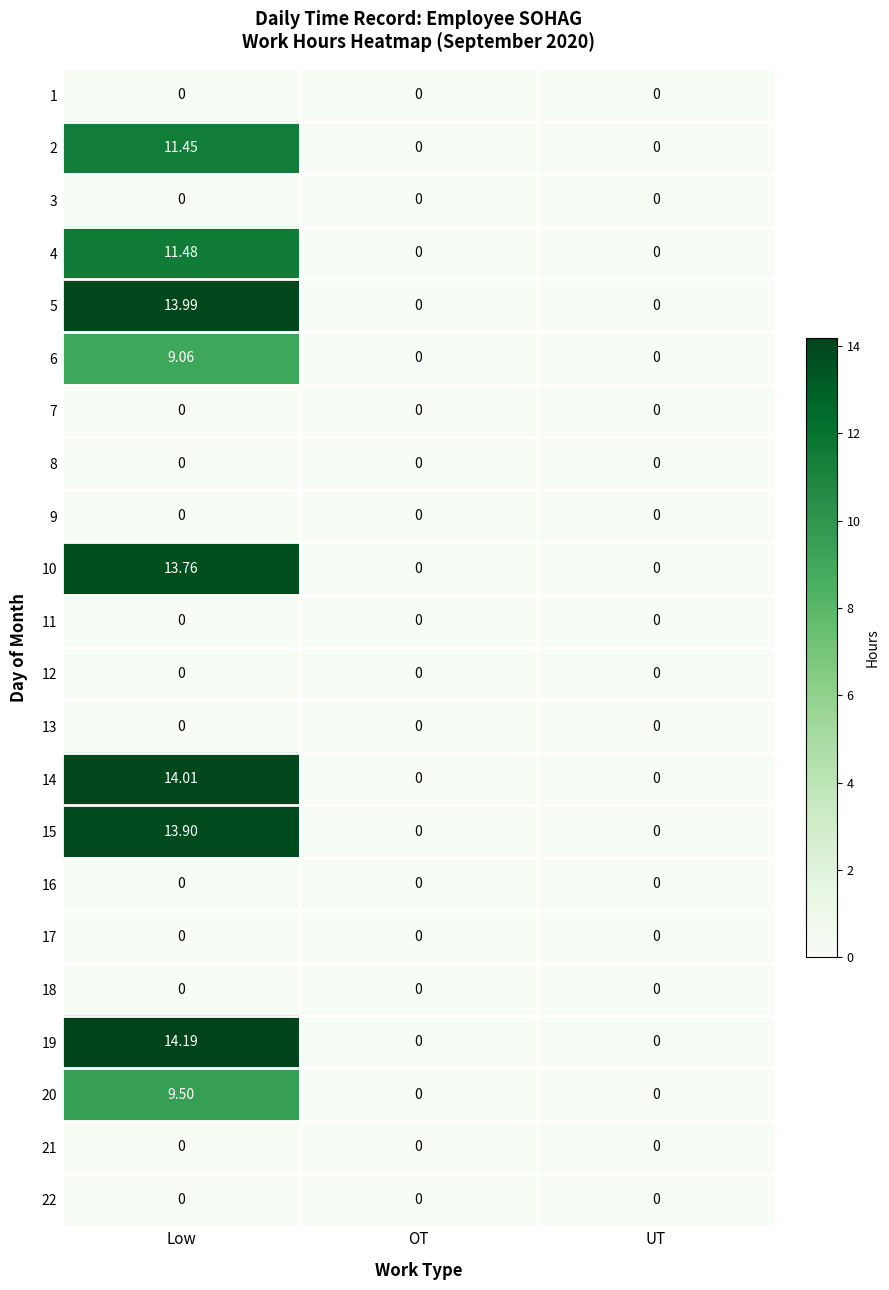

At which category is the sum across all series the highest?

Low